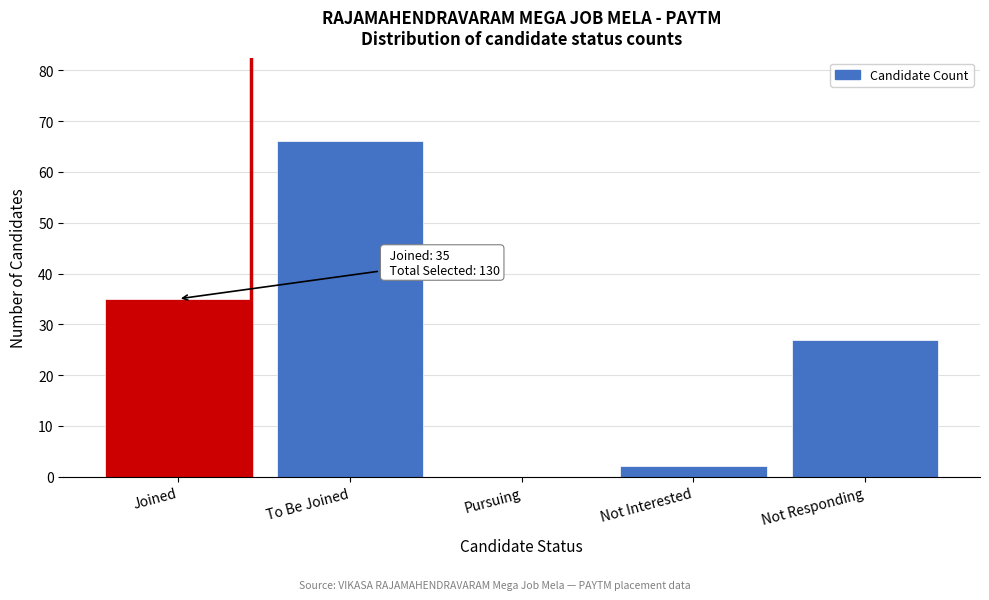

Reading left to right, transcribe all the data shown in this chart.

Joined=35	To Be Joined=66	Pursuing=0	Not Interested=2	Not Responding=27